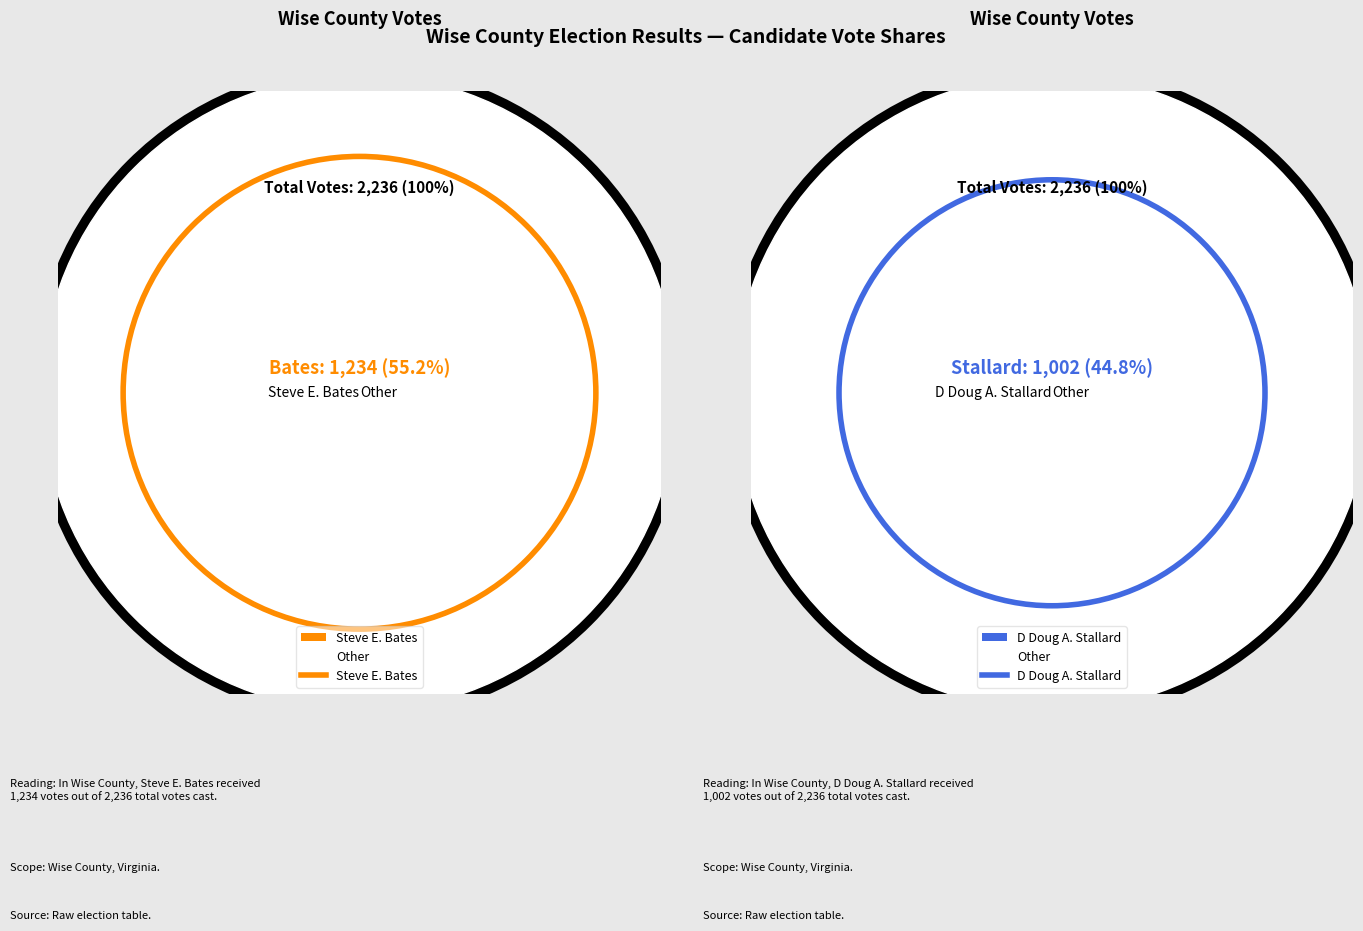

Combined, do 203 - East Pound and Ab - Central Absentee Precinct account for over 50%?

No